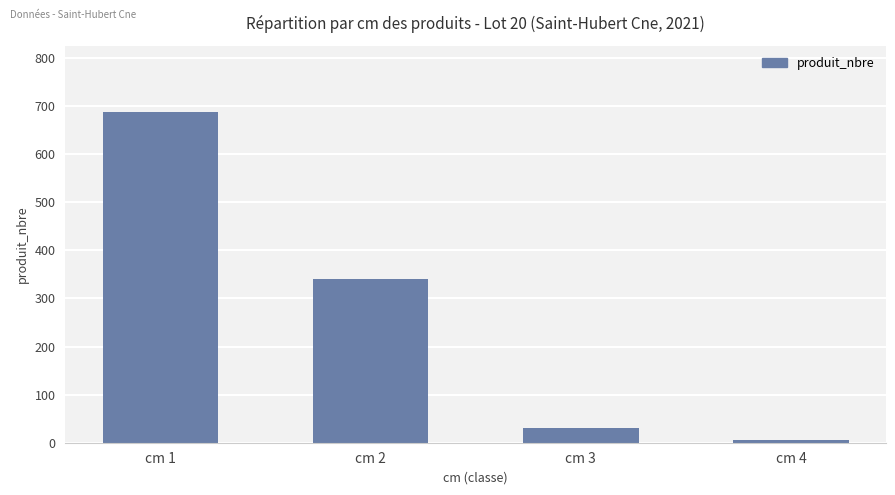

List the labels in order of value, smallest first.

cm 4, cm 3, cm 2, cm 1